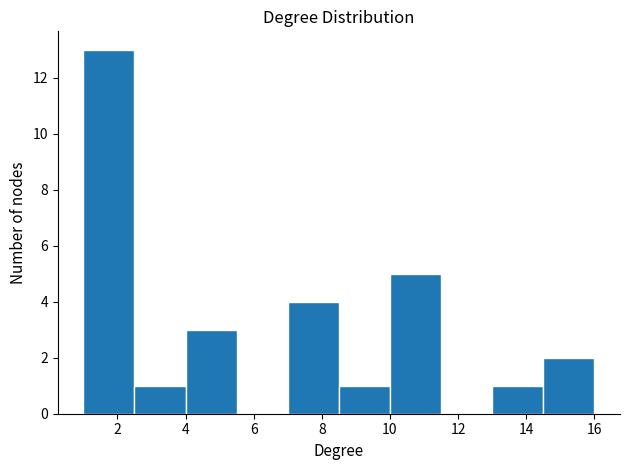

Over which range of the x-axis is the bar tallest?

1.0 to 2.5